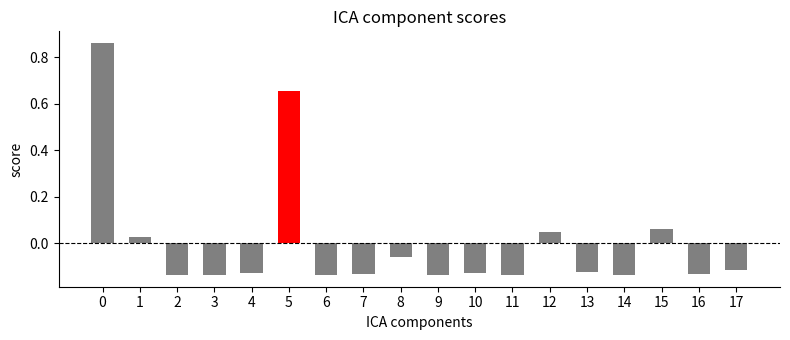

True or false: the data shows -0.2 at 17.

False